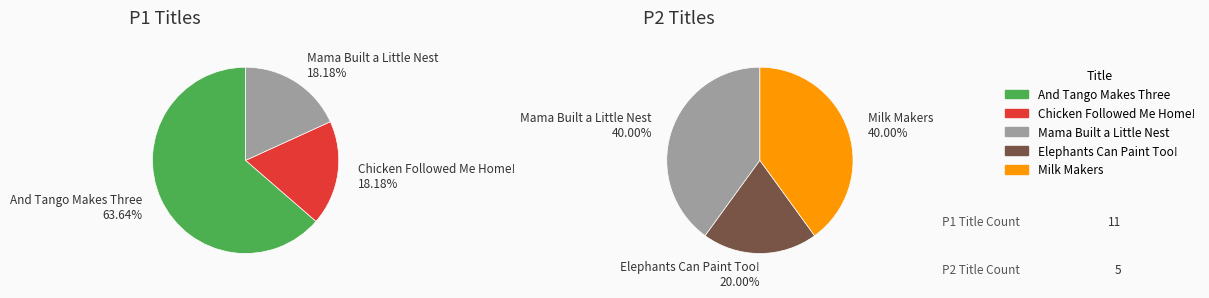

How many segments does this pie chart have?

5